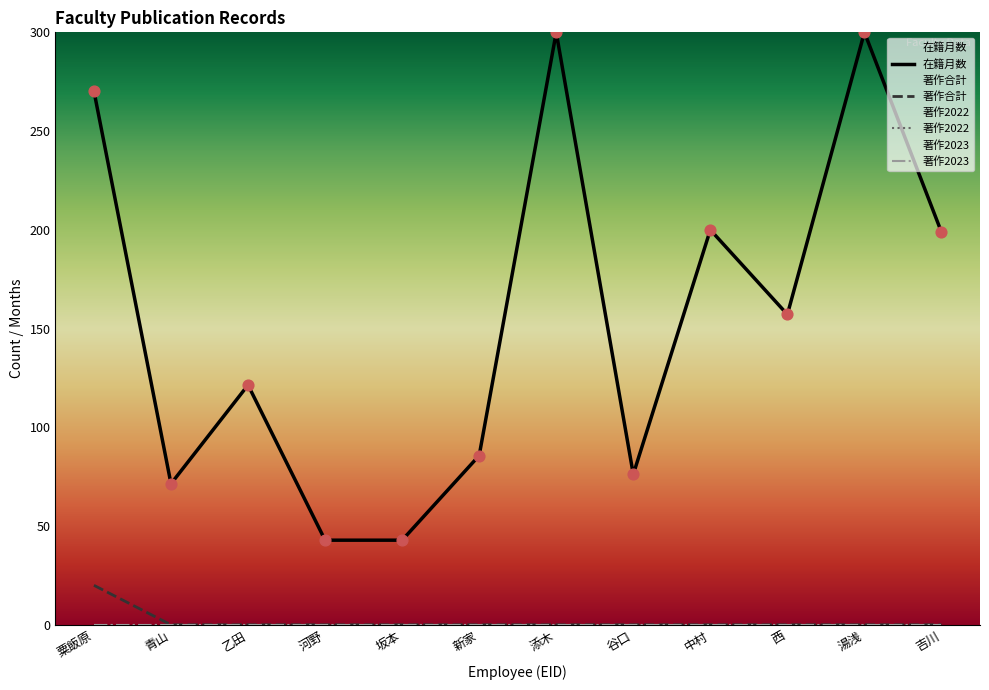

Which series has the largest total across all categories?

在籍月数